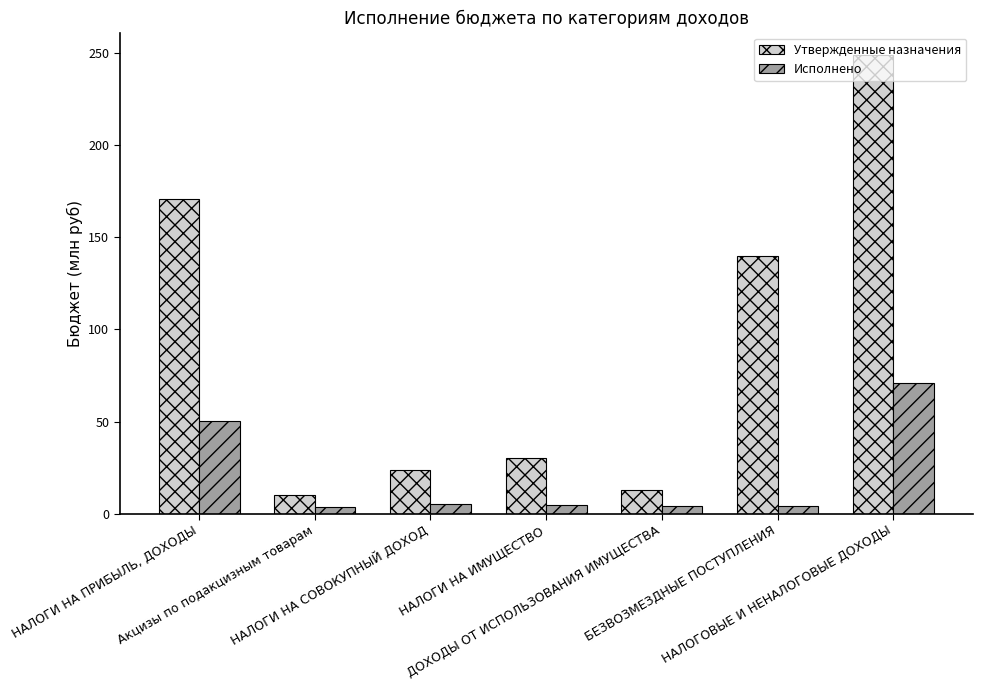

Rank the series by their average value, from lowest to highest.

Исполнено, Утвержденные назначения